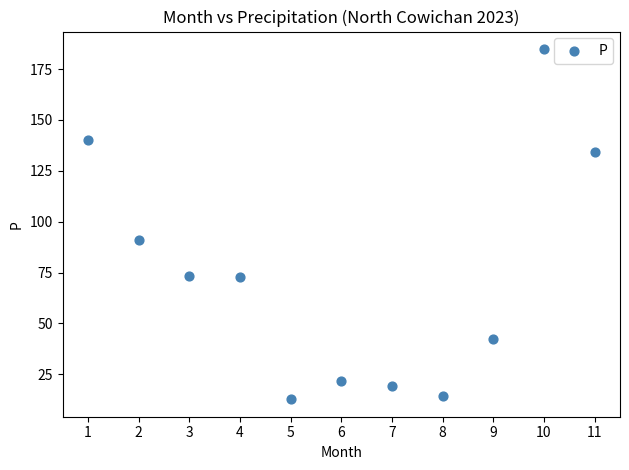

What Y value in the scatter plot is closest to 98?

91.2